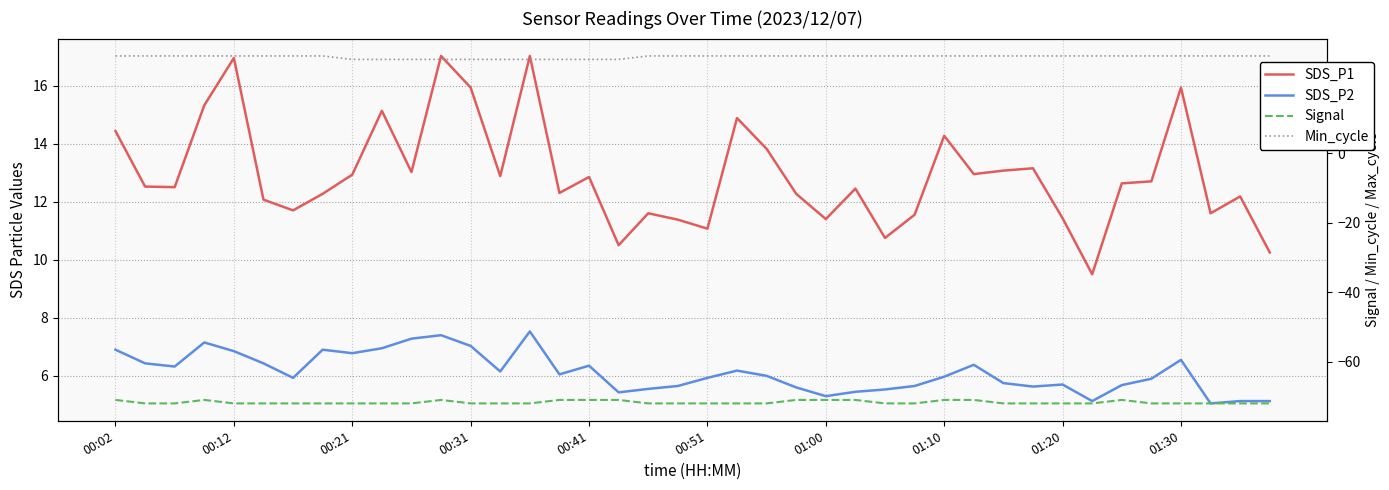

Is this an area chart (filled region under the line)?

No